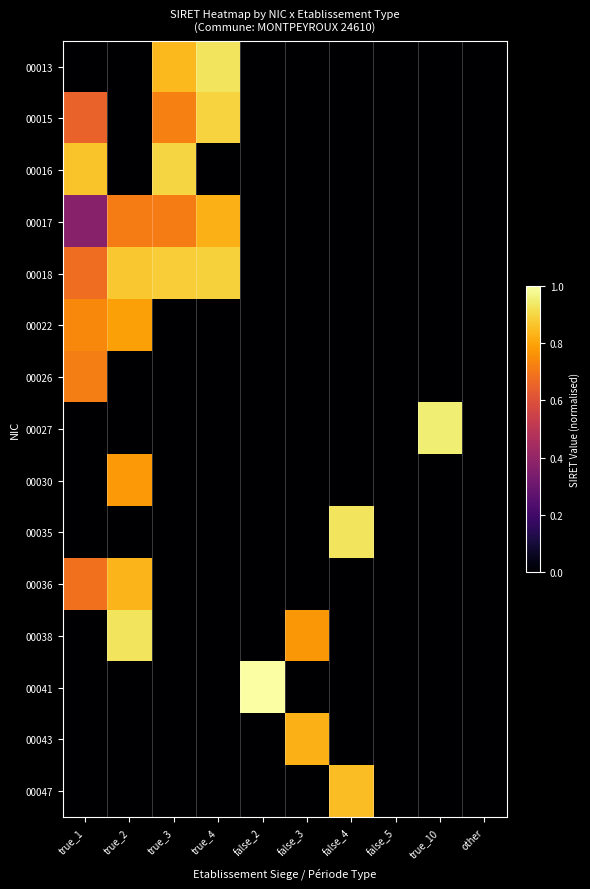

What is the total value across all series at true_10?

0.9